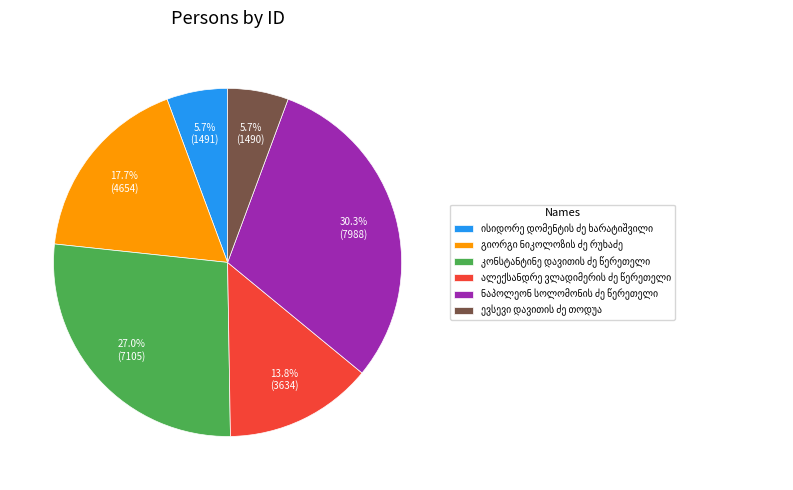

Is there any slice that represents more than half of the pie?

No